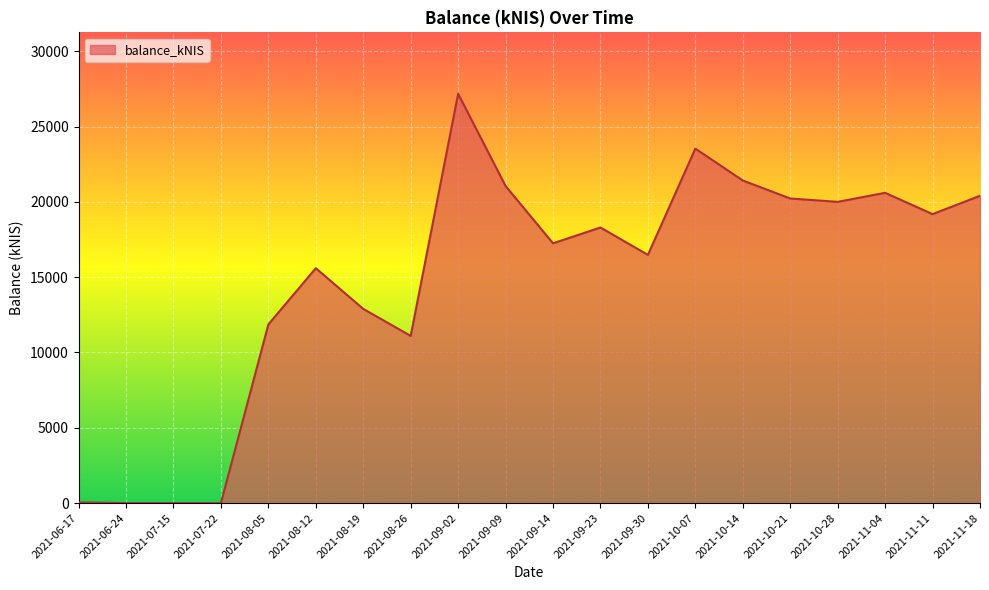

How many categories are shown in the chart?

20